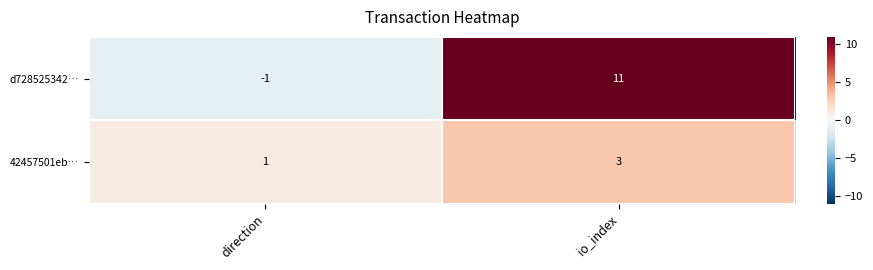

What is the spread (max minus min) of values at direction?

2